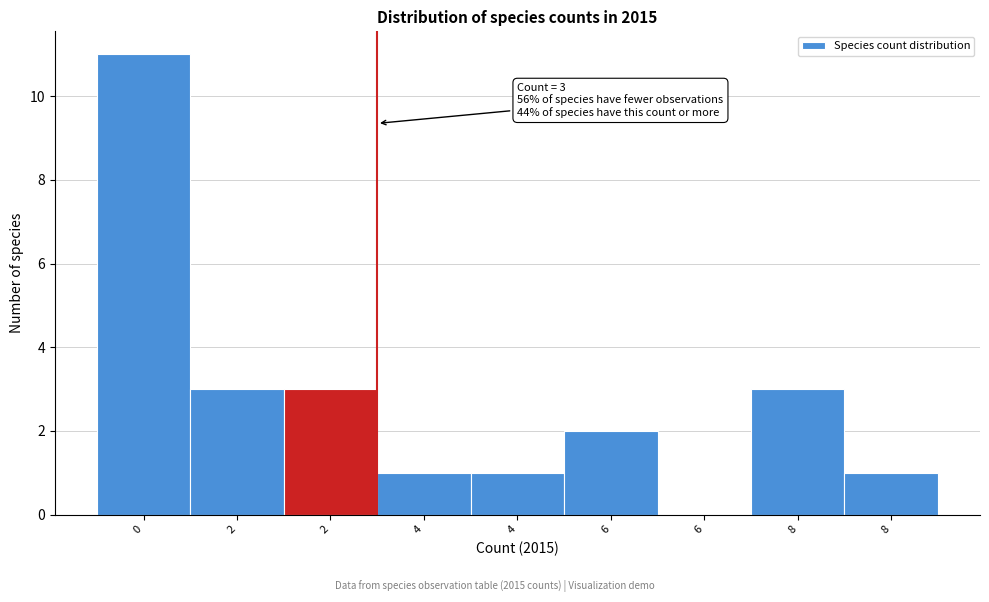

How many positive values are there?

8